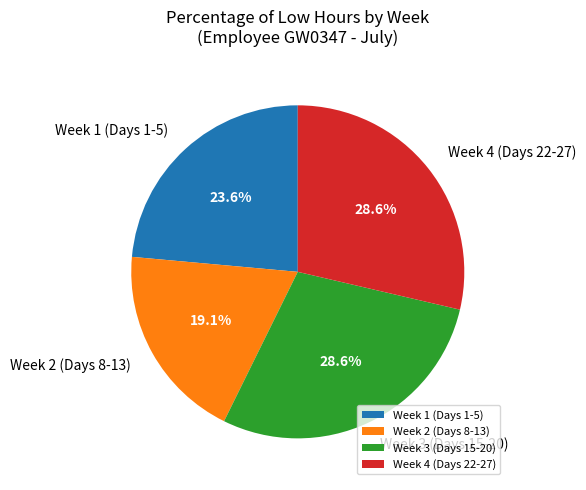

Do Week 1 (Days 1-5) and Week 3 (Days 15-20) together represent more than half of the pie?

Yes